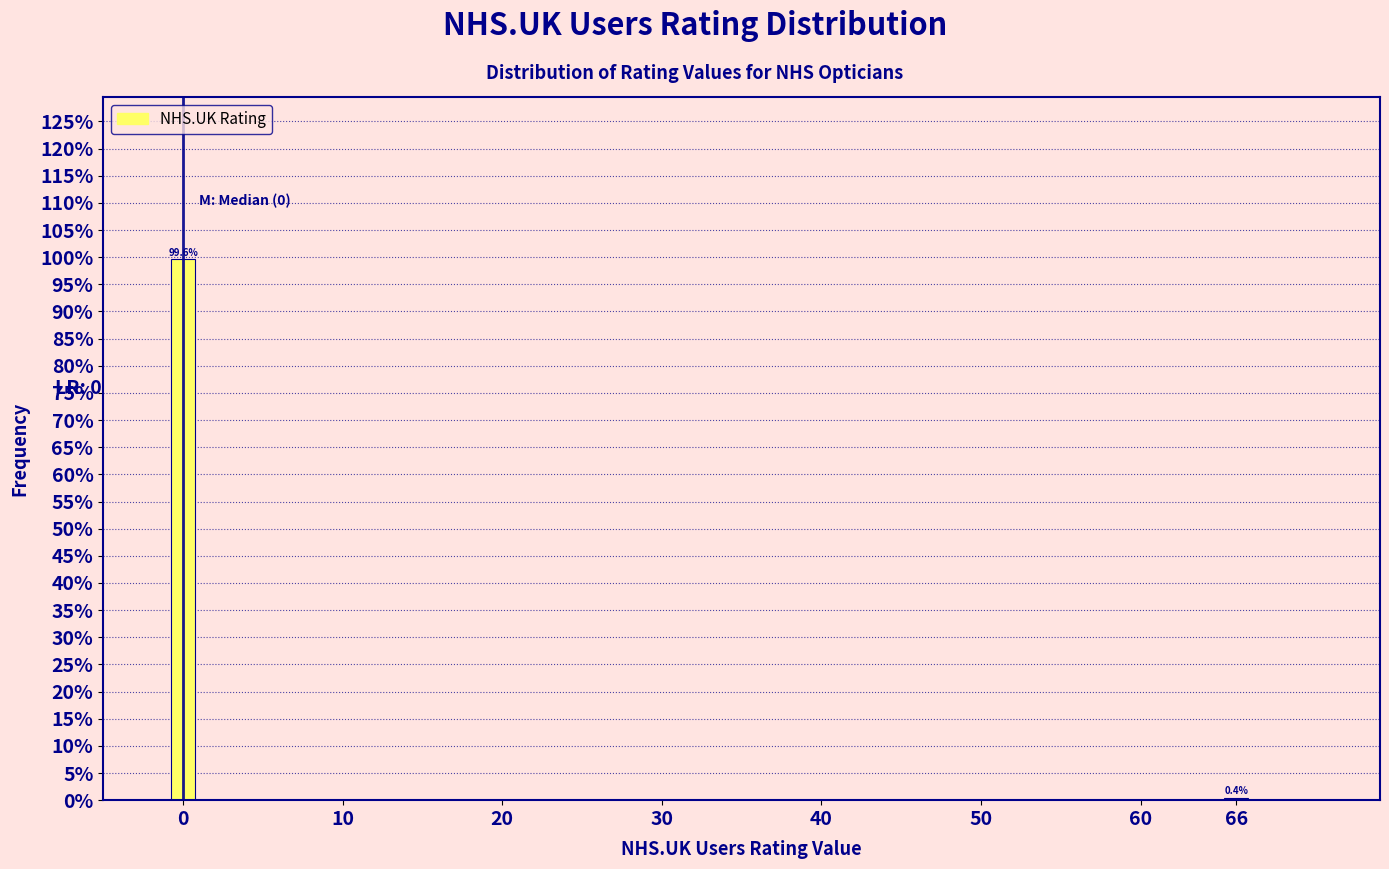

Reading left to right, what are all the values shown in this chart?

0=99.6	66=0.4